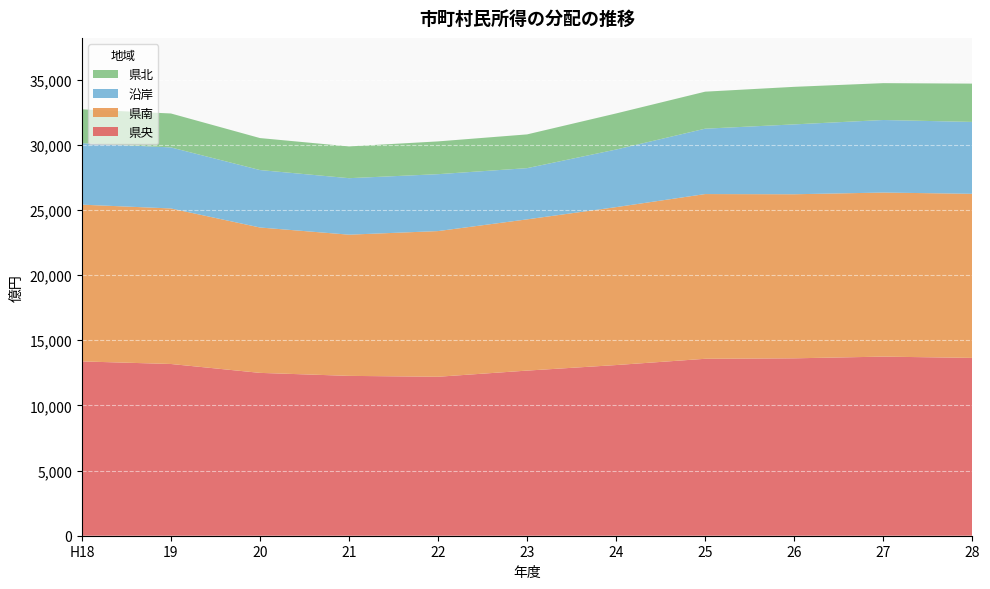

Reading left to right, transcribe all the data shown in this chart.

県央: H18=13379	19=13181	20=12499	21=12269	22=12201	23=12674	24=13099	25=13580	26=13616	27=13747	28=13648
県南: H18=12031	19=11937	20=11158	21=10837	22=11181	23=11607	24=12121	25=12643	26=12592	27=12592	28=12595
沿岸: H18=4719	19=4685	20=4409	21=4336	22=4367	23=3931	24=4421	25=5018	26=5362	27=5568	28=5517
県北: H18=2598	19=2605	20=2455	21=2439	22=2516	23=2591	24=2770	25=2841	26=2883	27=2829	28=2940